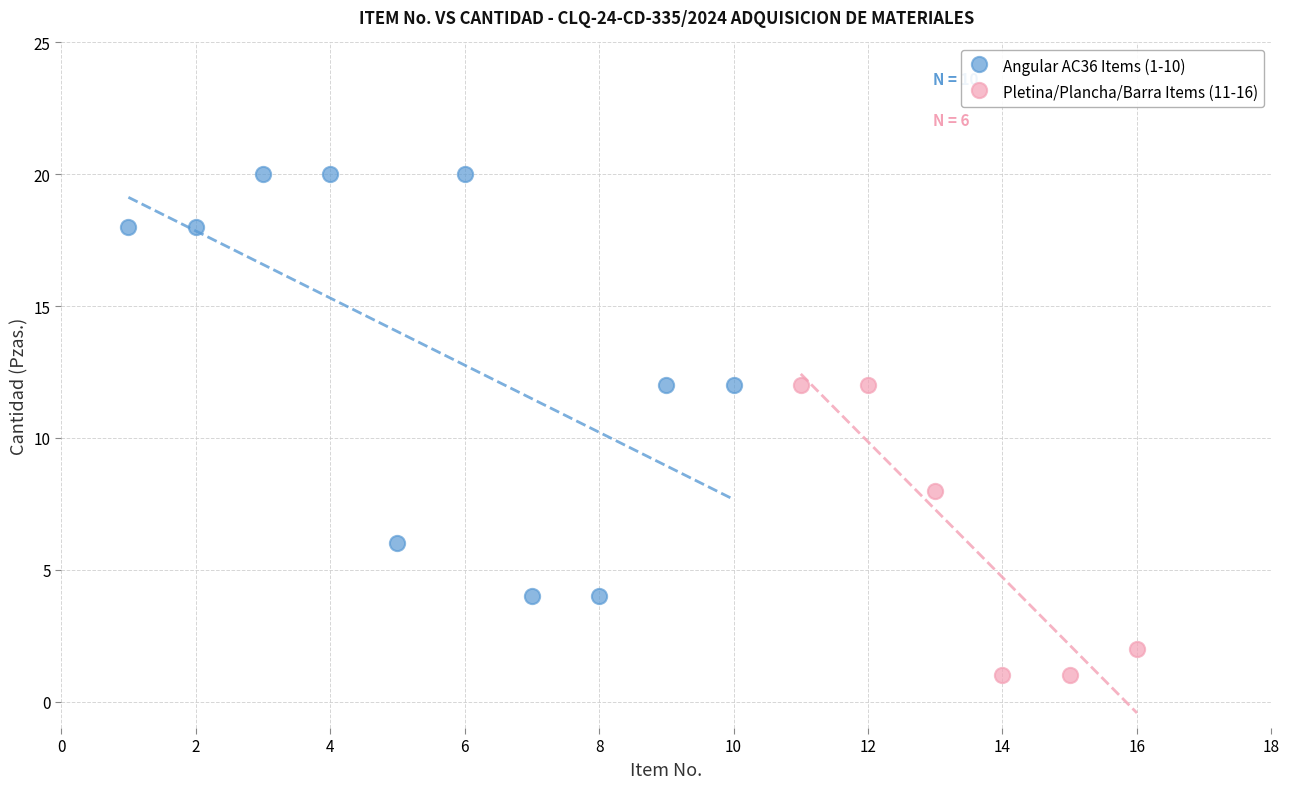

What are all the series names shown in the legend?

Angular AC36 Items (1-10), Pletina/Plancha/Barra Items (11-16)